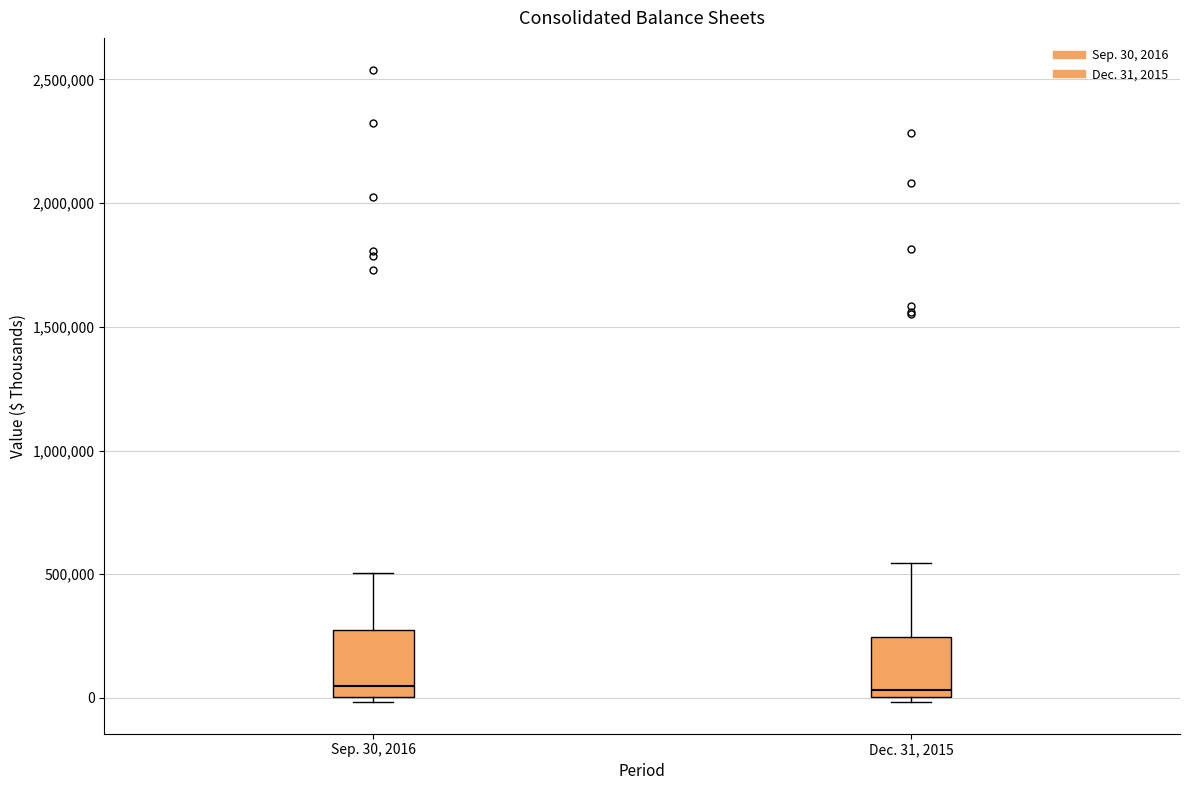

Reading left to right, read every box against the y-axis: the position of its median line, the range the box covers, and the ends of its whiskers. The values are not printed on the chart, so give them approximately, as read against the axis.

Sep. 30, 2016: median 50000, box 0 to 250000, whiskers 0 (just below the box's lower edge) to 500000
Dec. 31, 2015: median 50000, box 0 to 250000, whiskers 0 (just below the box's lower edge) to 550000